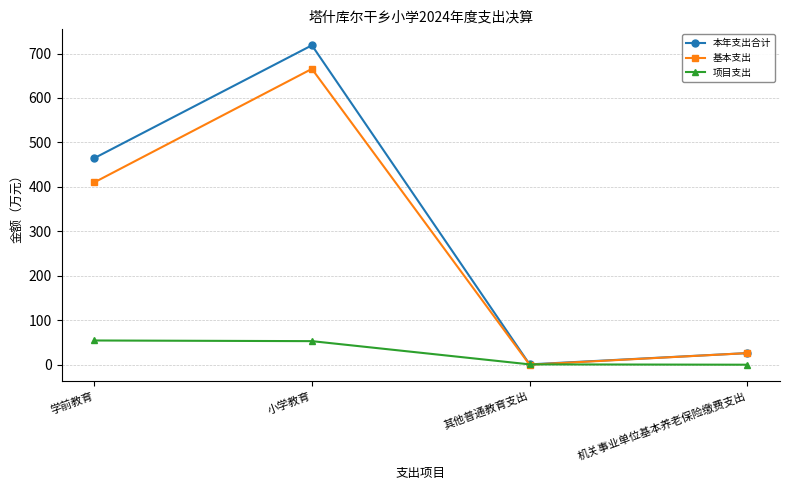

Which series has the largest total across all categories?

本年支出合计